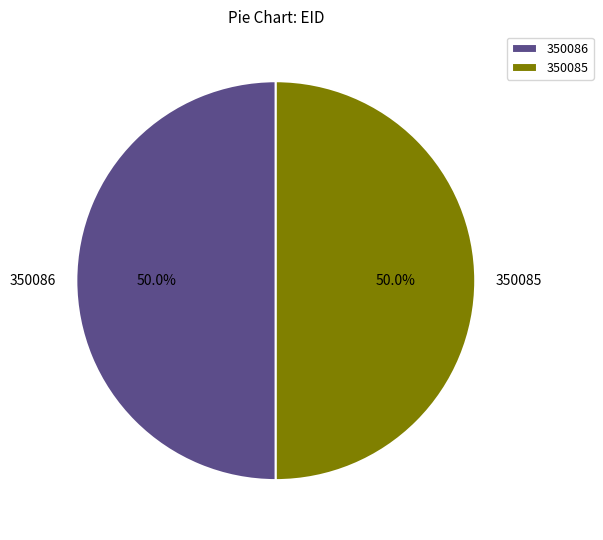

How many slices are in this pie chart?

2